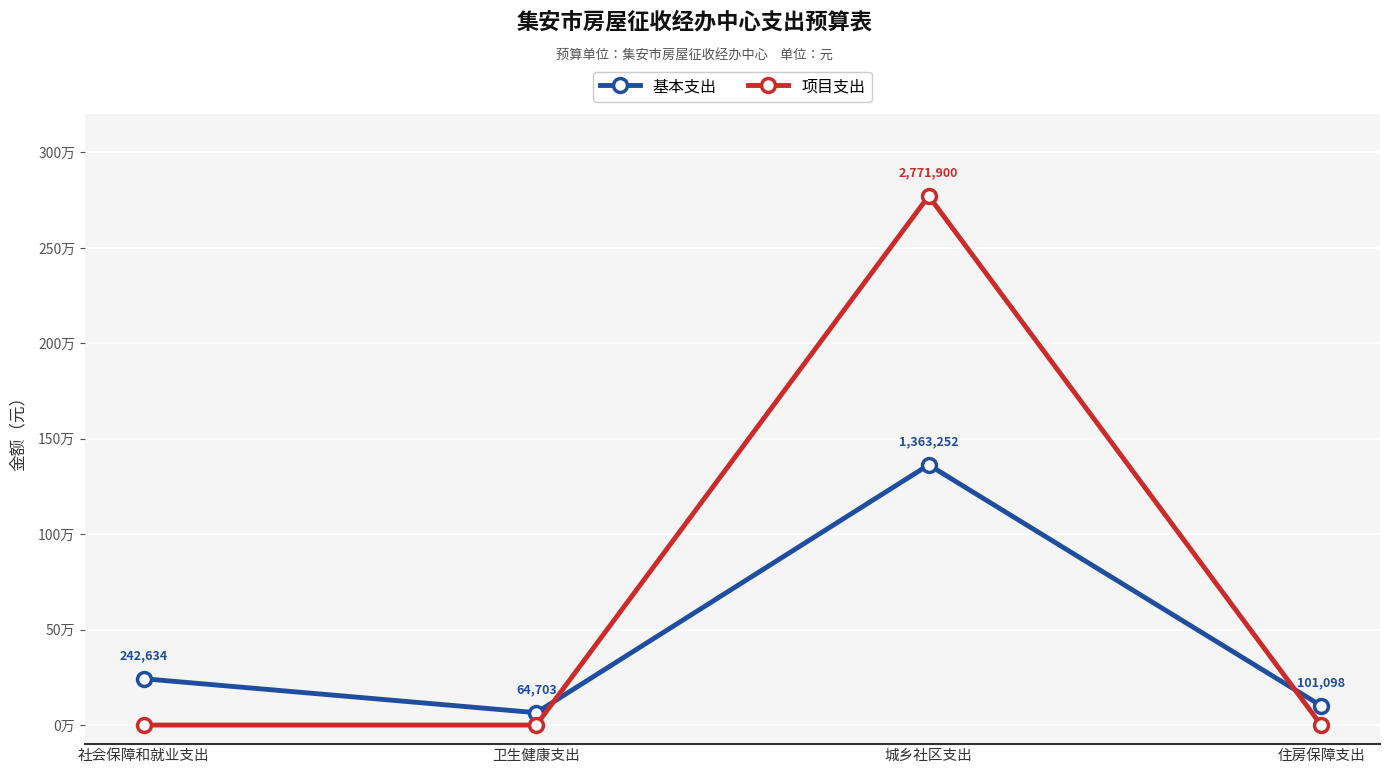

In 项目支出, how many points are higher than both neighbors (excluding endpoints)?

1